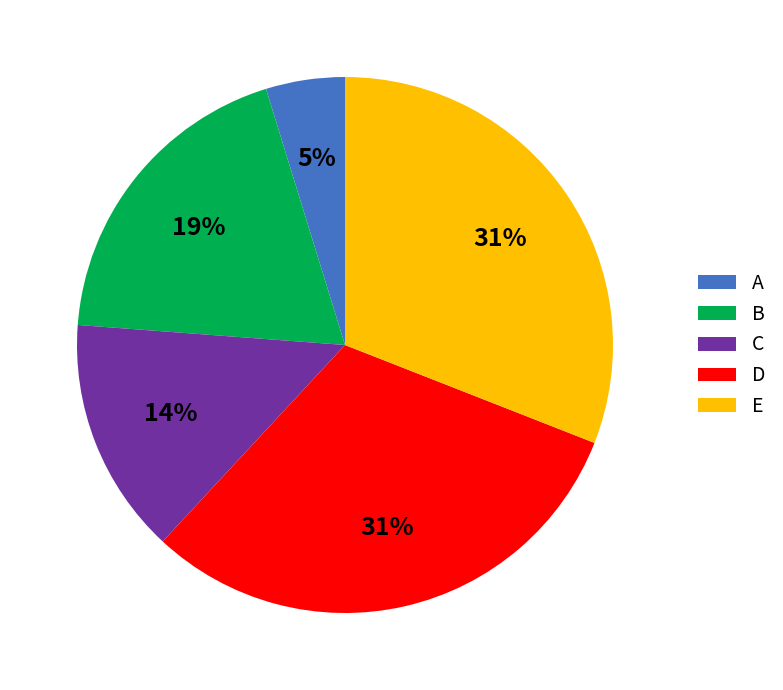

Is it true that D is 42% of the pie?

False